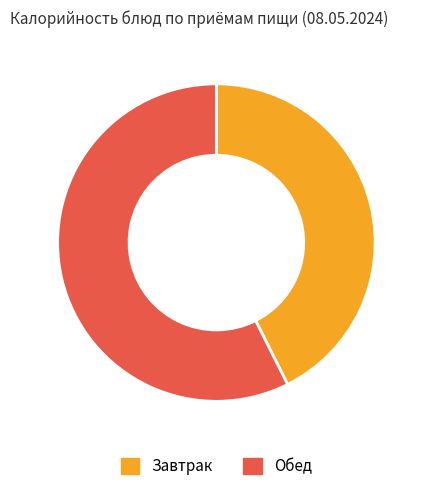

The Завтрак slice represents 31% of the pie. True or false?

False